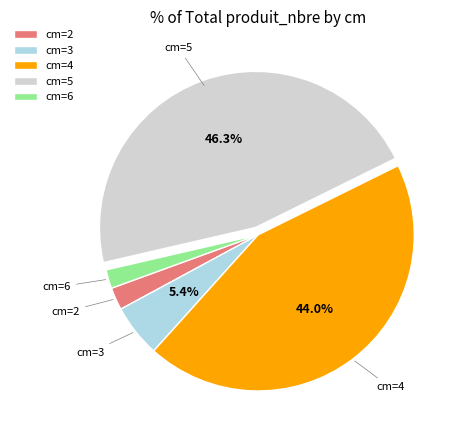

Which category has the biggest portion of the pie?

cm=5